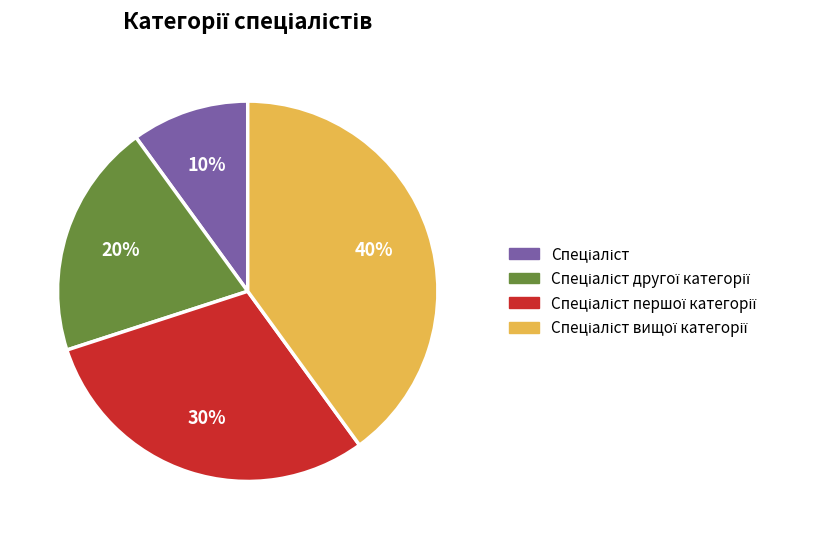

Does any single category account for the majority?

No